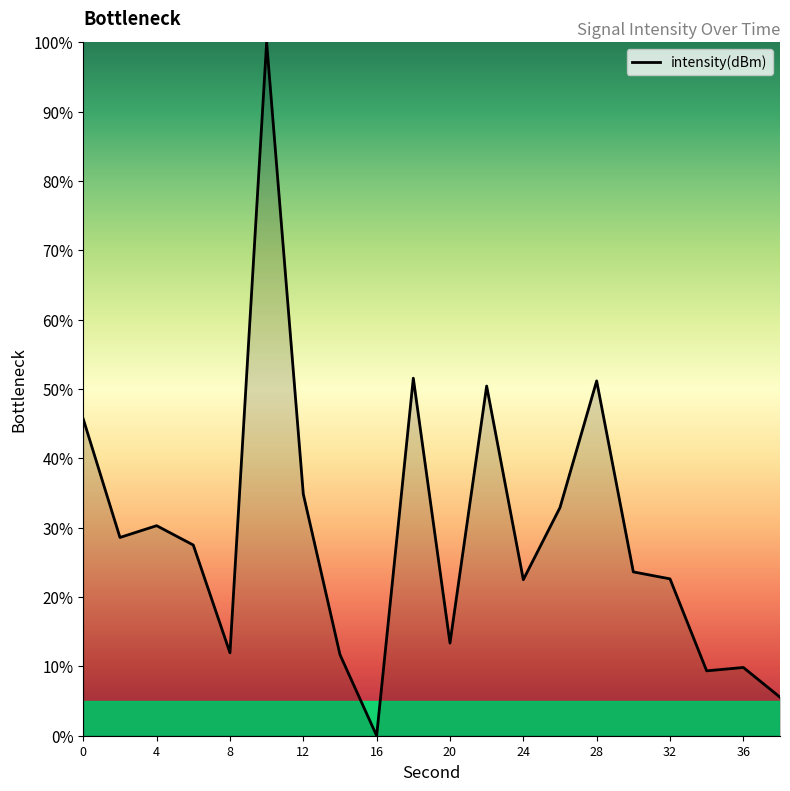

What is the greatest value displayed?

100.0